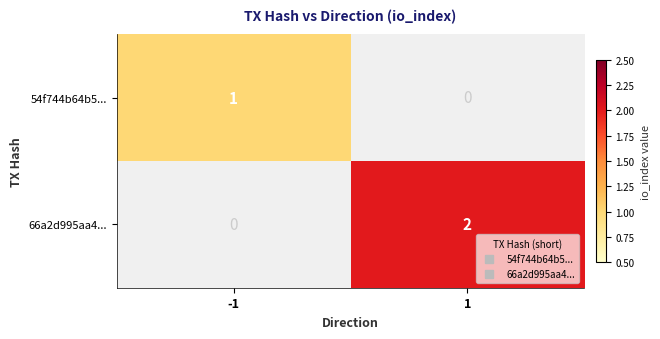

Rank the categories by 66a2d995aa4... value from lowest to highest.

-1, 1